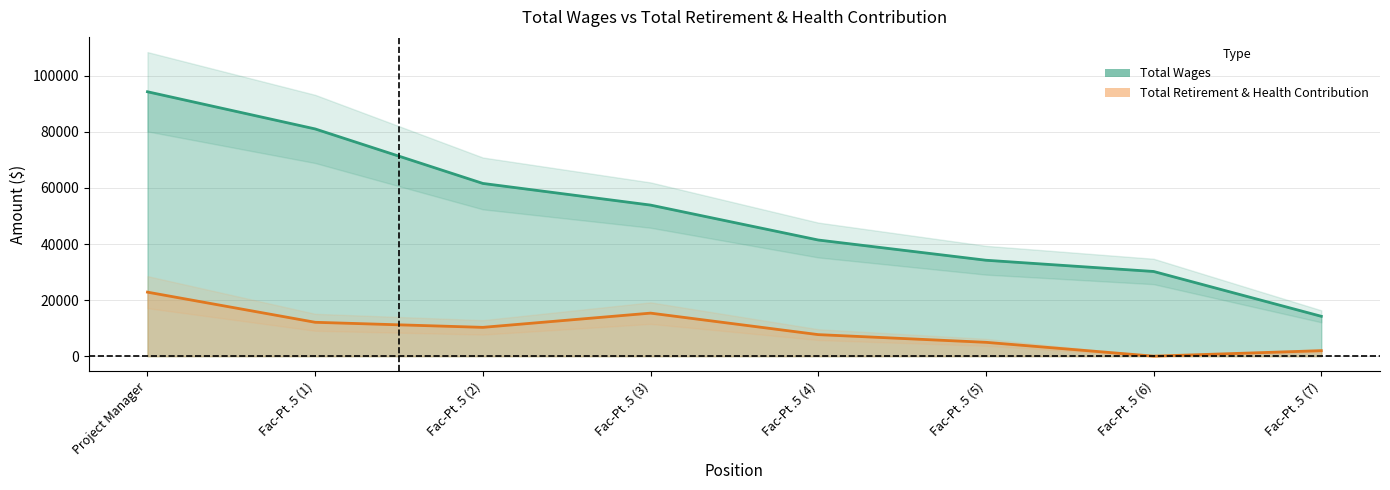

True or false: retirement has a value of 8708 at Fac-Pt .5 (3).

False